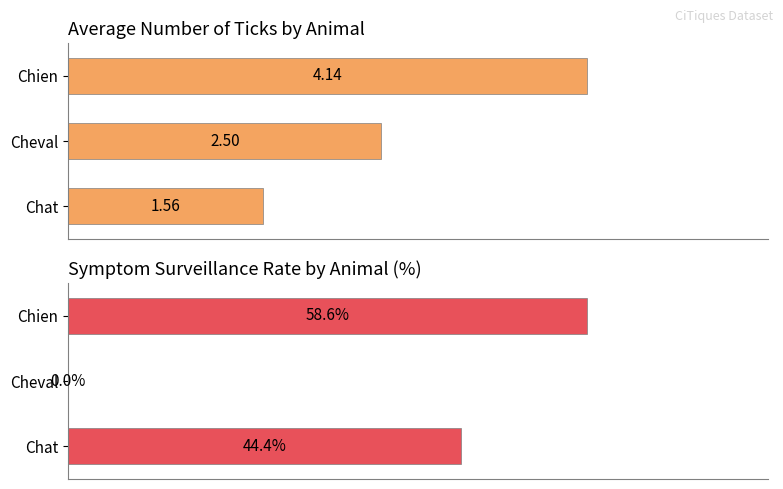

How many bars are there in total?

6